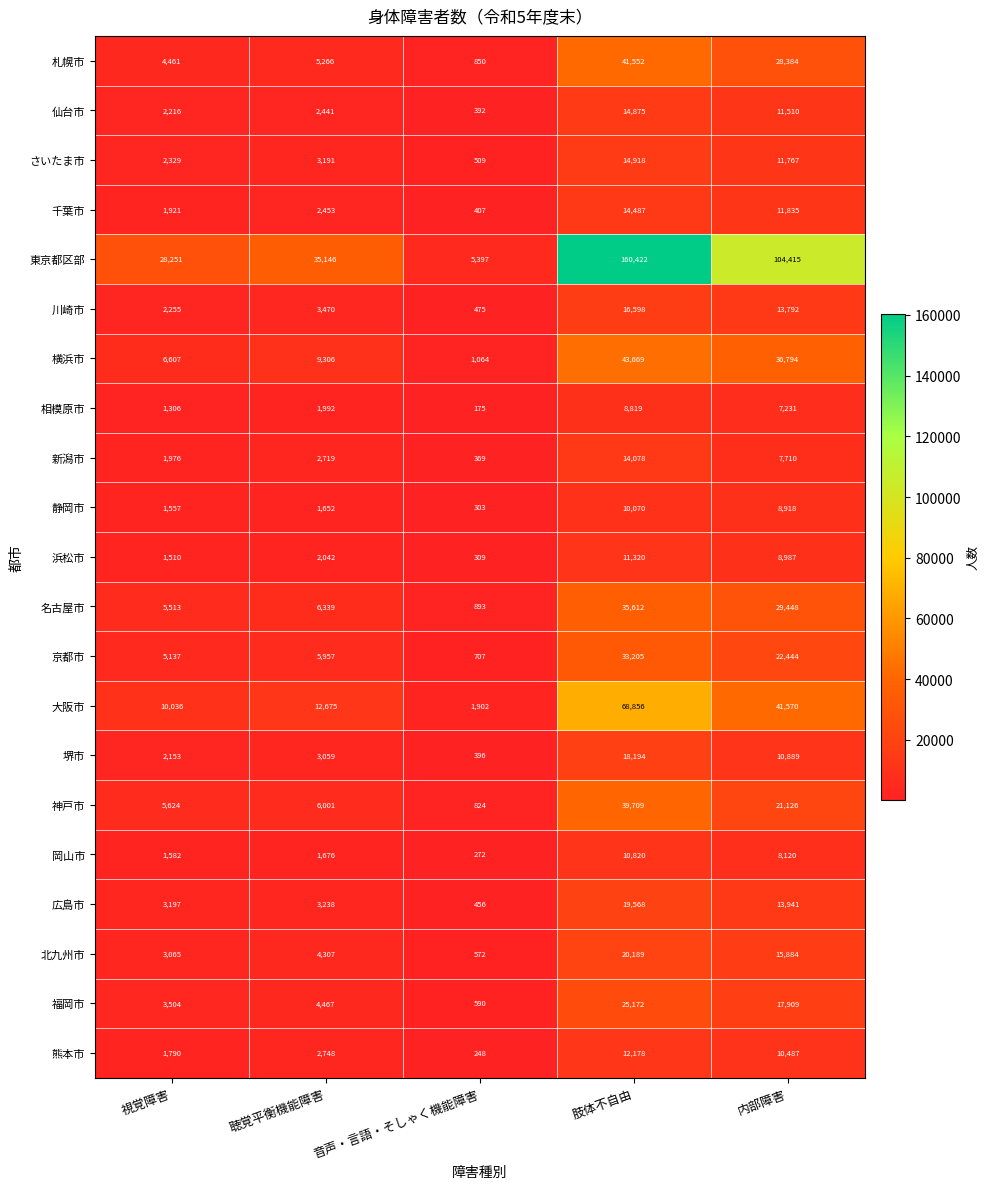

Rank the series at 内部障害 from highest to lowest value.

東京都区部, 大阪市, 横浜市, 名古屋市, 札幌市, 京都市, 神戸市, 福岡市, 北九州市, 広島市, 川崎市, 千葉市, さいたま市, 仙台市, 堺市, 熊本市, 浜松市, 静岡市, 岡山市, 新潟市, 相模原市